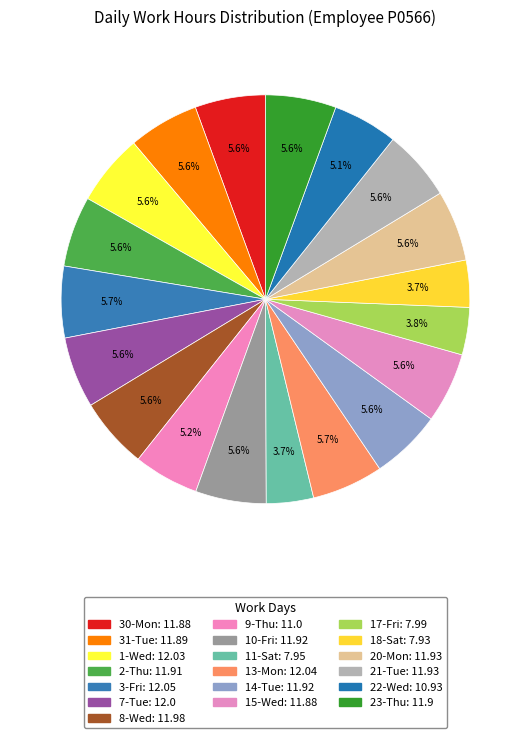

How many slices are in this pie chart?

19